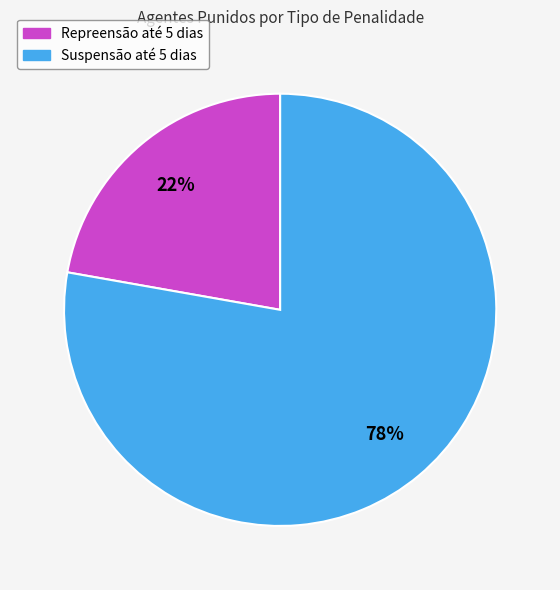

Is it true that Repreensão até 5 dias is 30% of the pie?

False